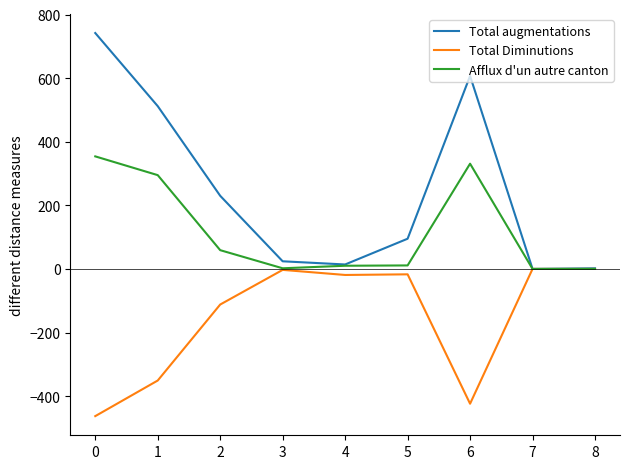

The value of Total Diminutions at 8 is -265. True or false?

False